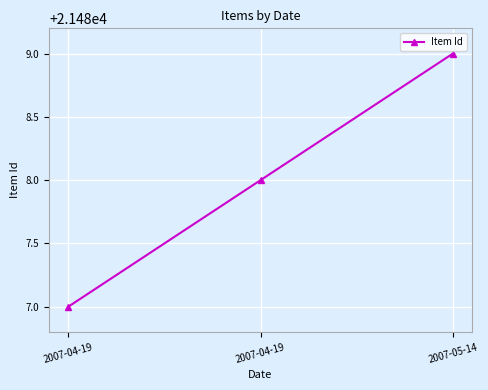

The chart shows a value of 21487 at 2007-04-19. True or false?

True